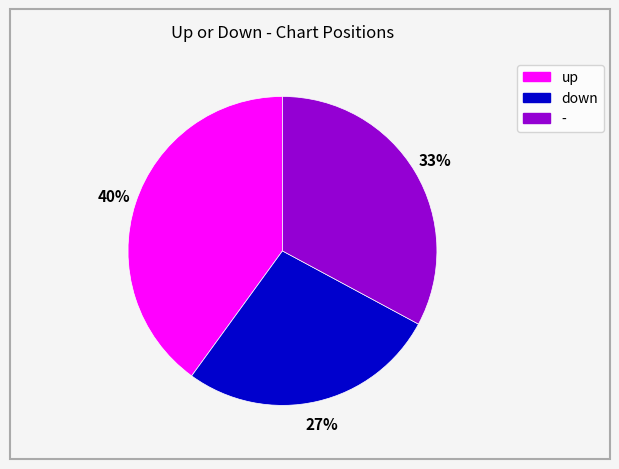

Which category has the biggest portion of the pie?

up